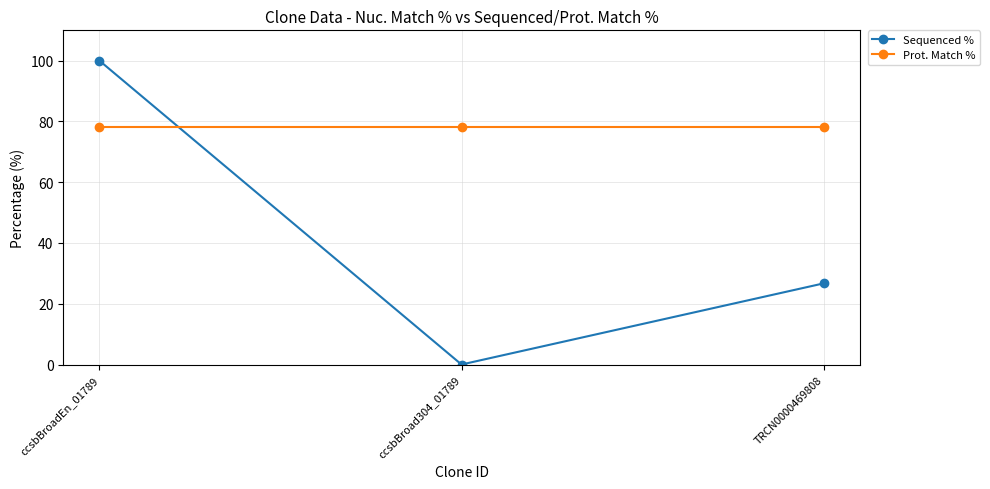

List the series in order of their peak value, highest first.

Sequenced %, Prot. Match %